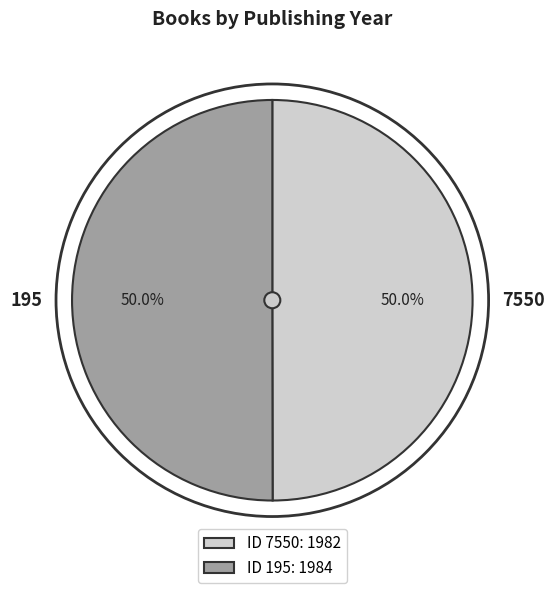

Approximately how many times larger is the value at 7550 compared to 195?

1.0